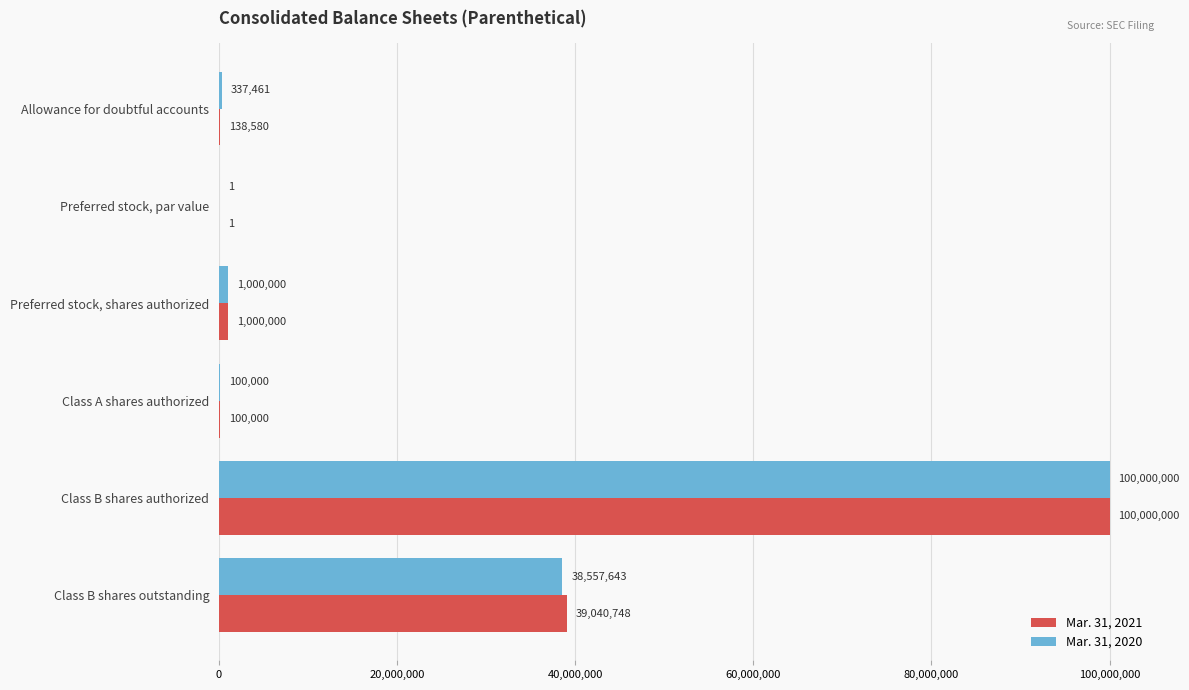

How many data points does each series have?

6